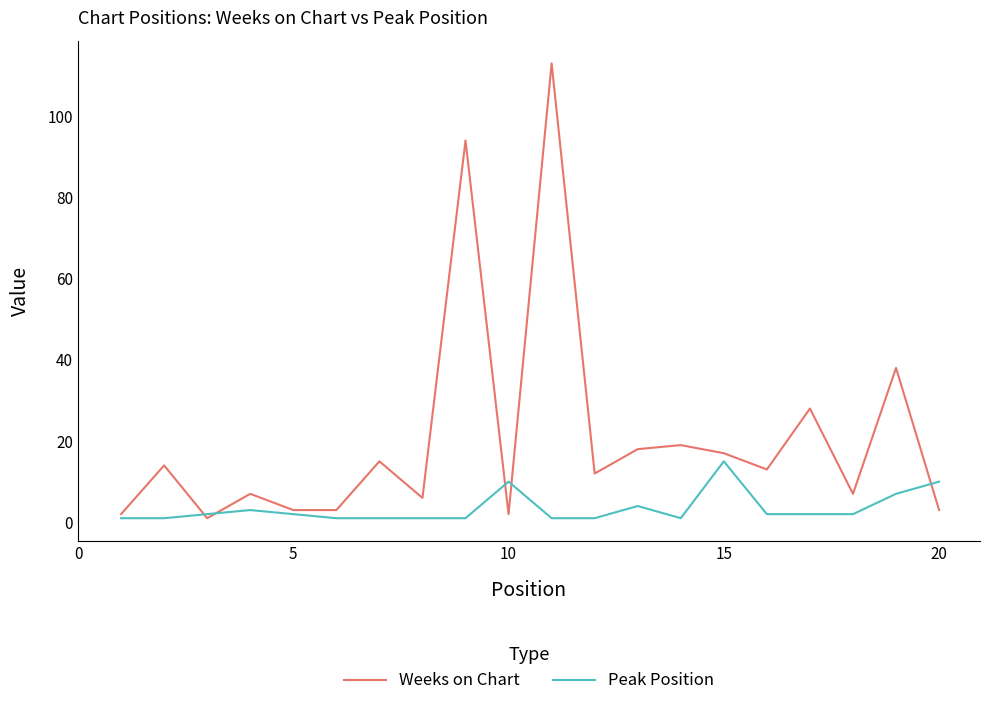

List the series in order of their peak value, lowest first.

Peak Position, Weeks on Chart